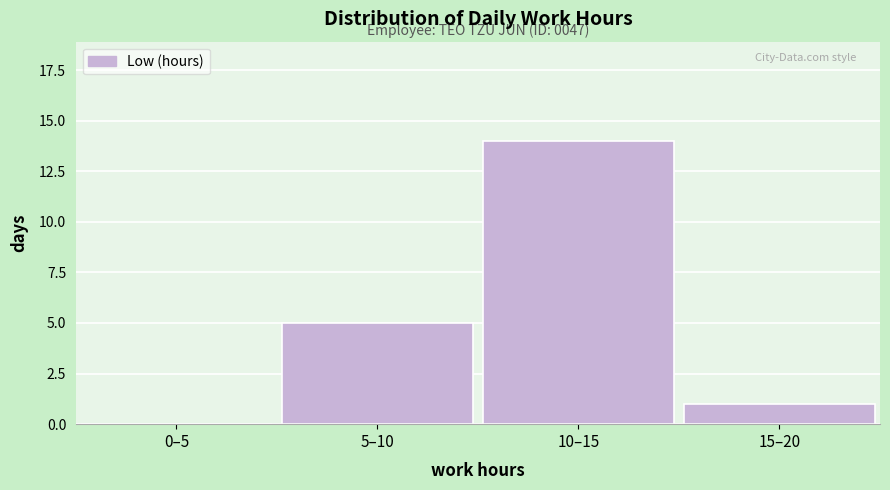

Reading left to right, transcribe all the data shown in this chart.

0–5=0	5–10=5	10–15=14	15–20=1